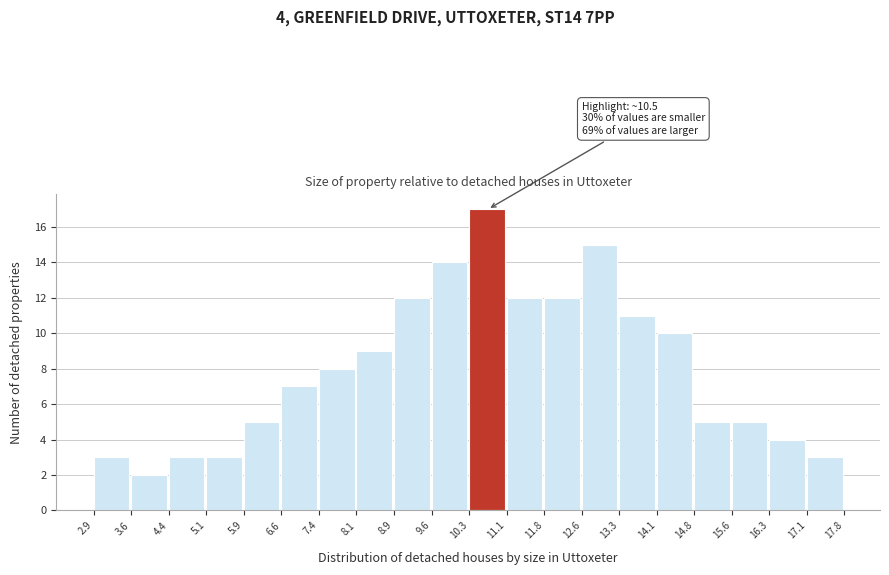

Which range on the x-axis has the tallest bar?

10.3 to 11.1